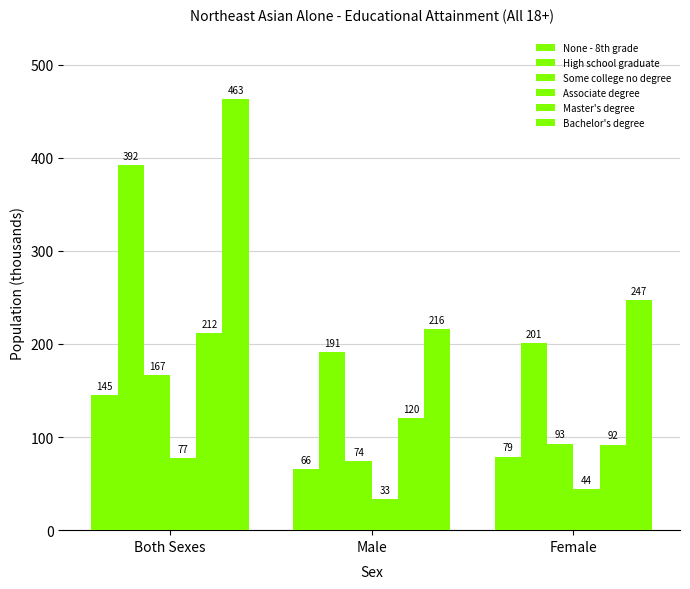

Between Male and Female, which series saw the biggest shift?

Bachelor's degree